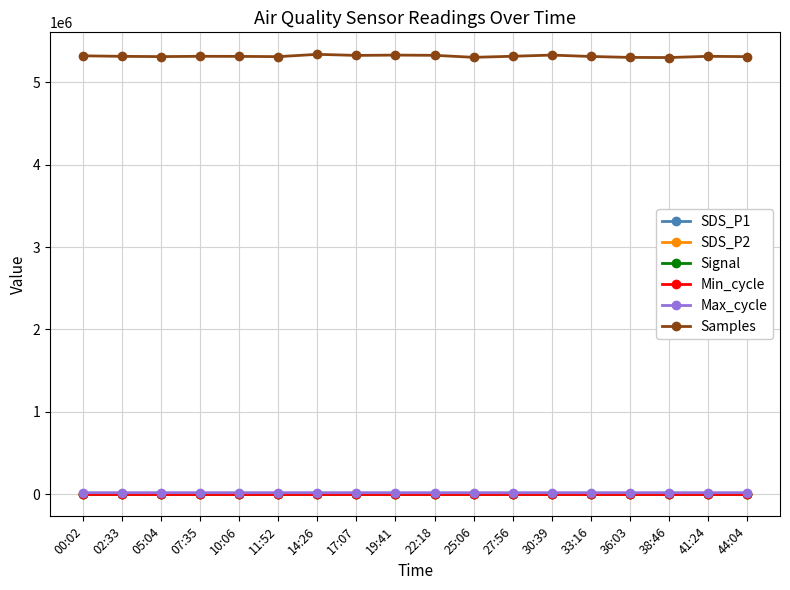

What are all the series names shown in the legend?

SDS_P1, SDS_P2, Signal, Min_cycle, Max_cycle, Samples